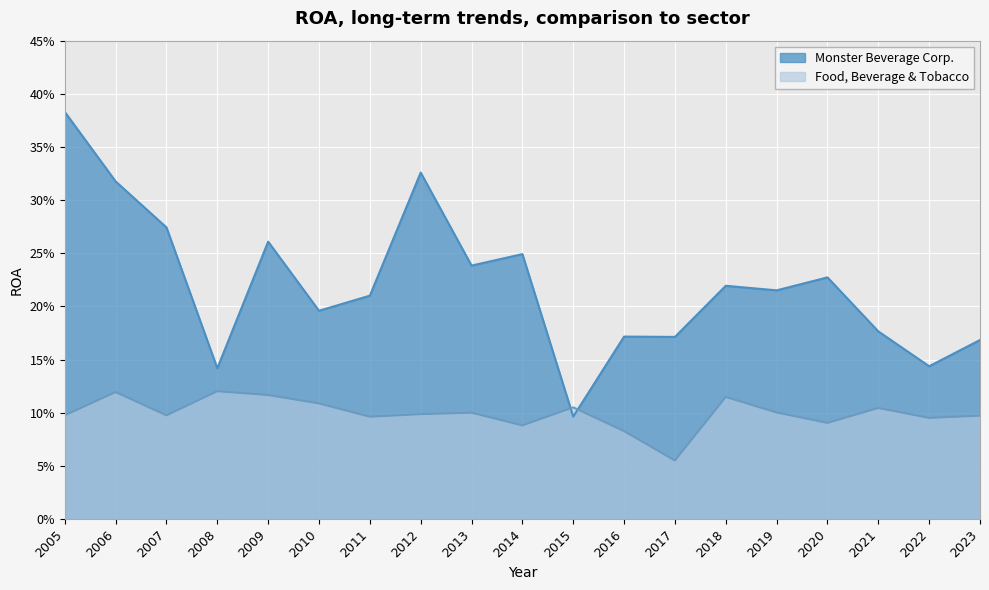

Rank the categories by Monster Beverage Corp. value from highest to lowest.

2005, 2012, 2006, 2007, 2009, 2014, 2013, 2020, 2018, 2019, 2011, 2010, 2021, 2016, 2017, 2023, 2022, 2008, 2015